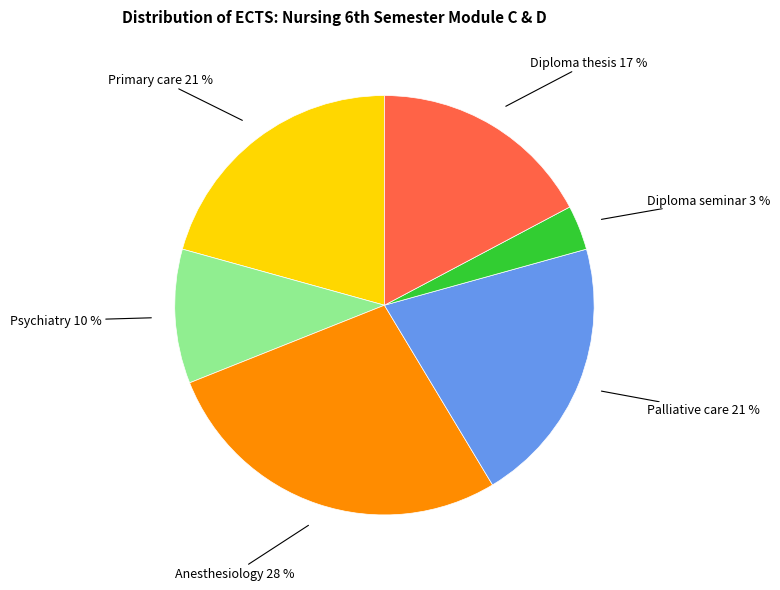

To the nearest percent, what is the average slice percentage?

17%